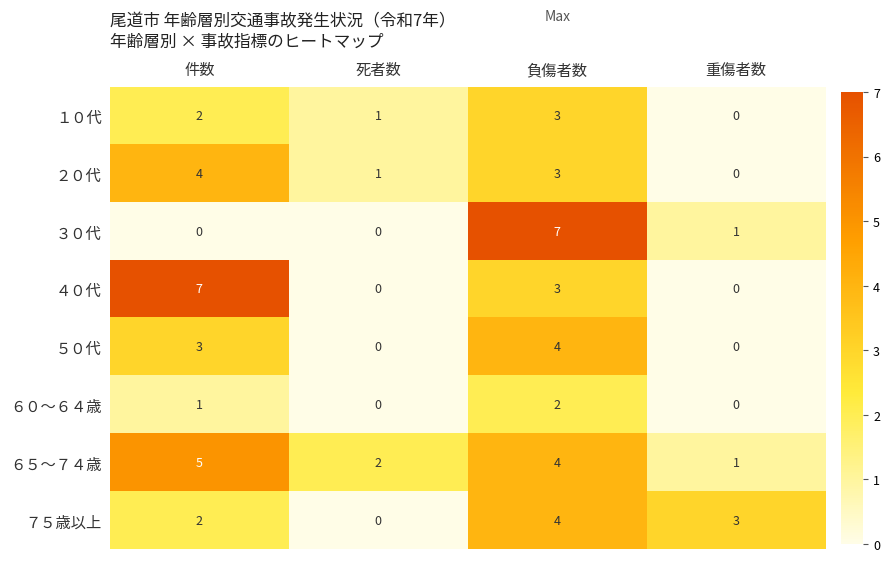

The １０代 series shows 4 at 負傷者数. True or false?

False